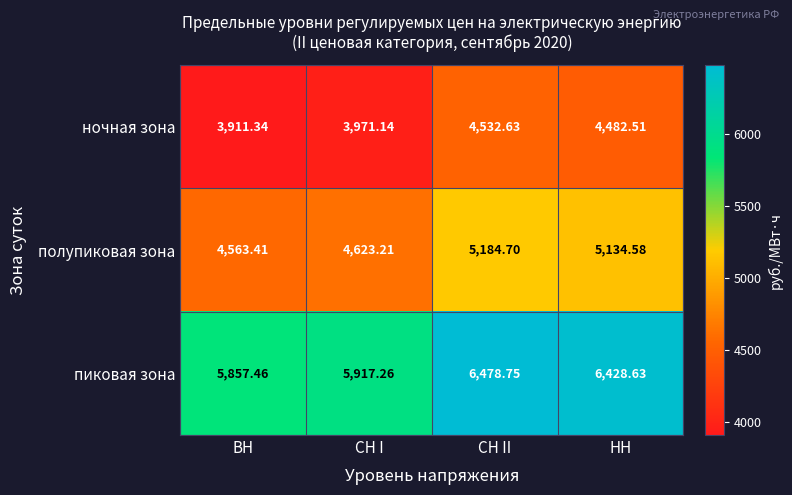

At which label does полупиковая зона reach its peak?

СН II